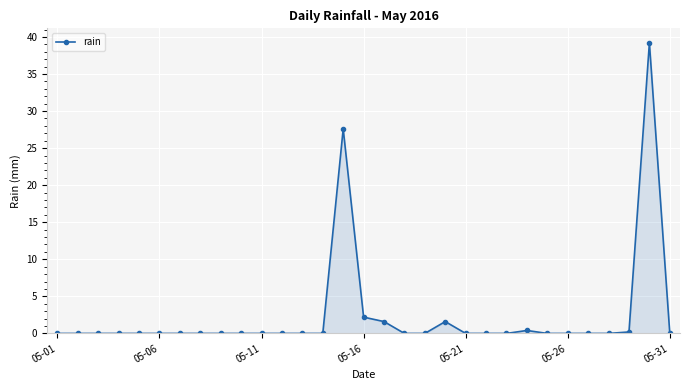

What is the greatest value displayed?

39.2